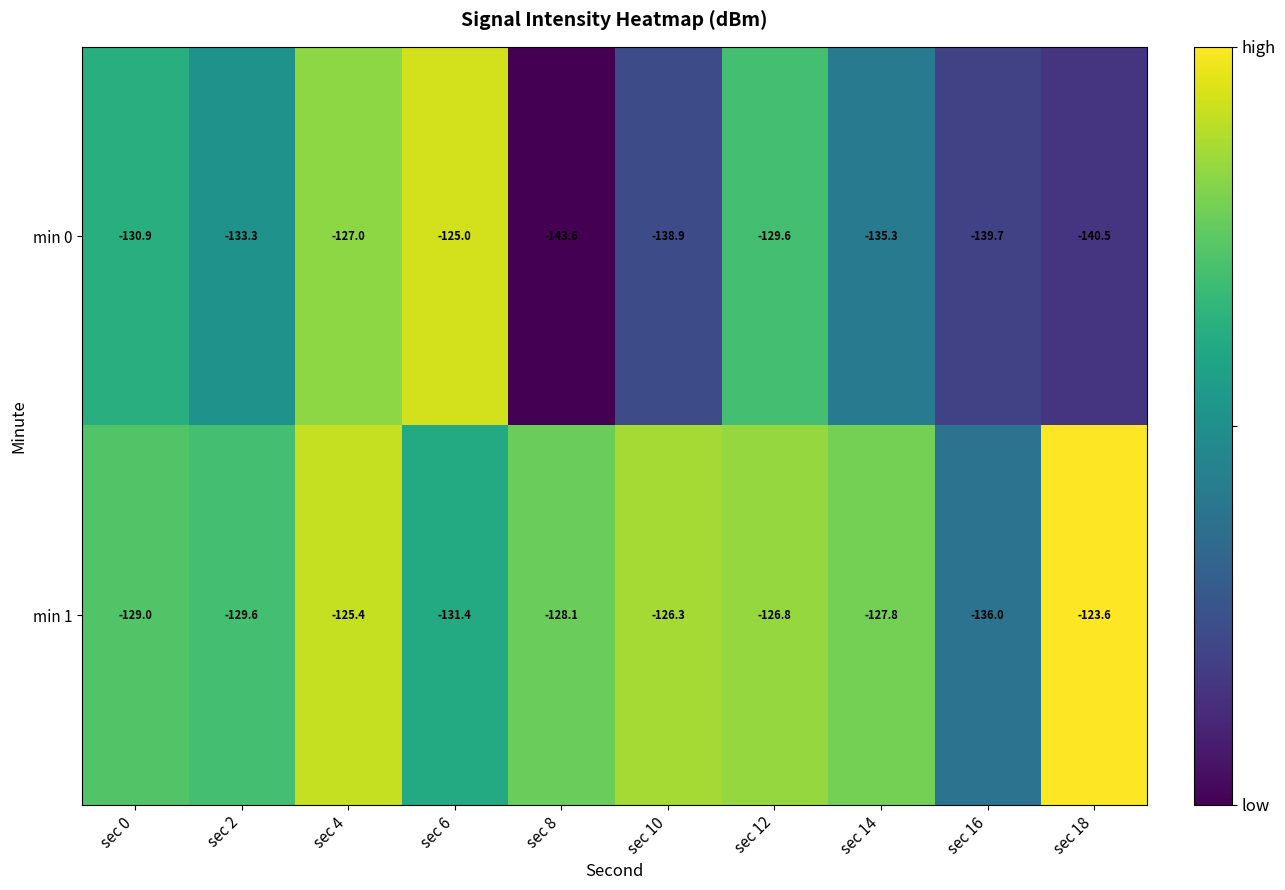

Where does the min 1 series first go above -127?

sec 4